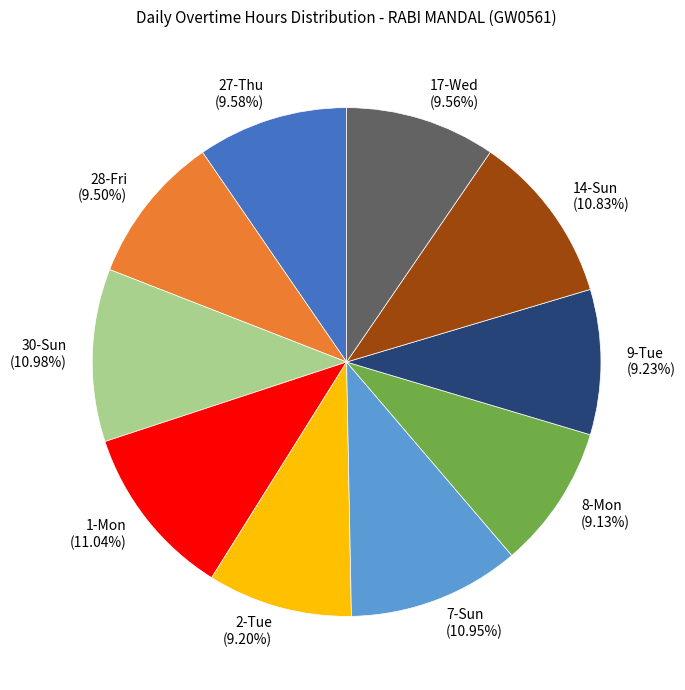

Count the number of slices in the pie.

10